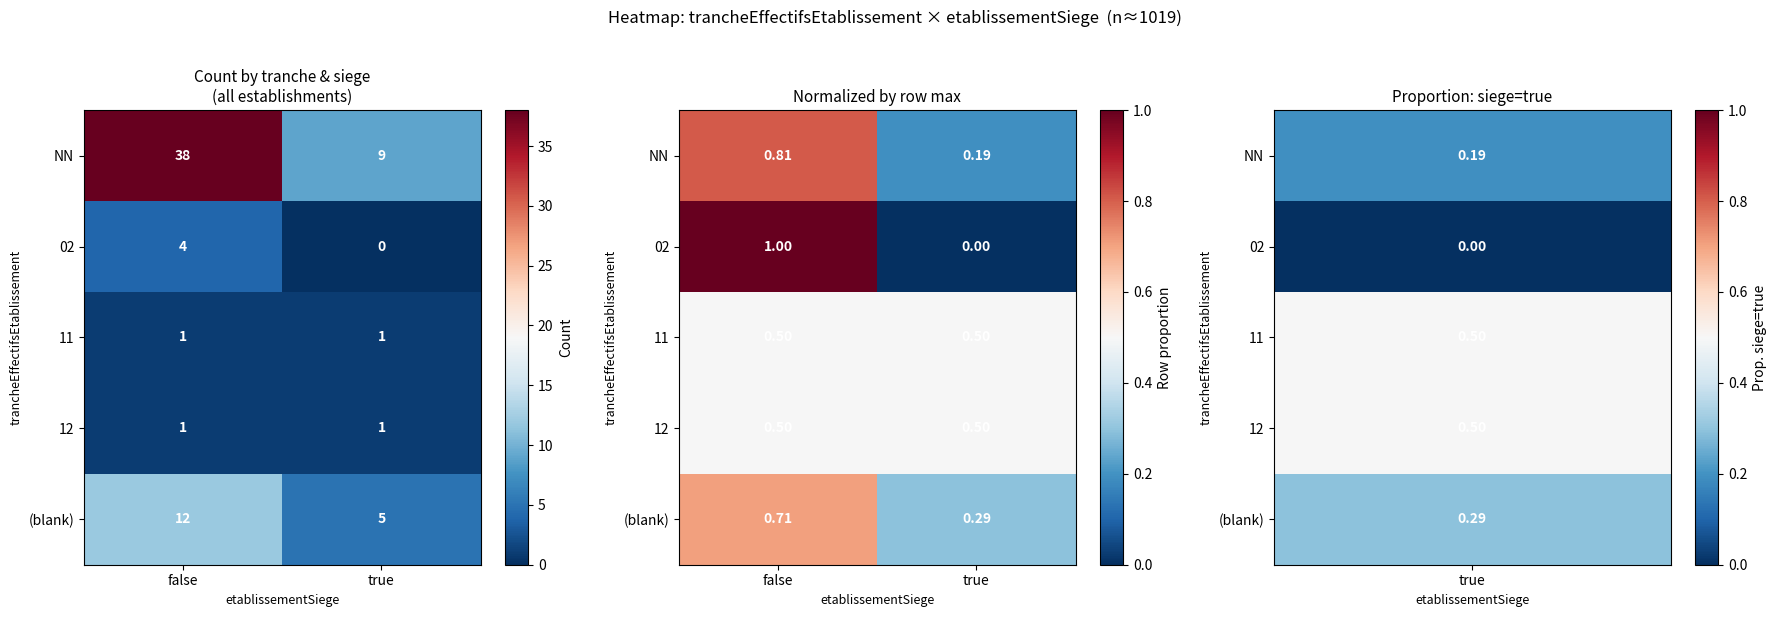

How many series are shown in this chart?

5